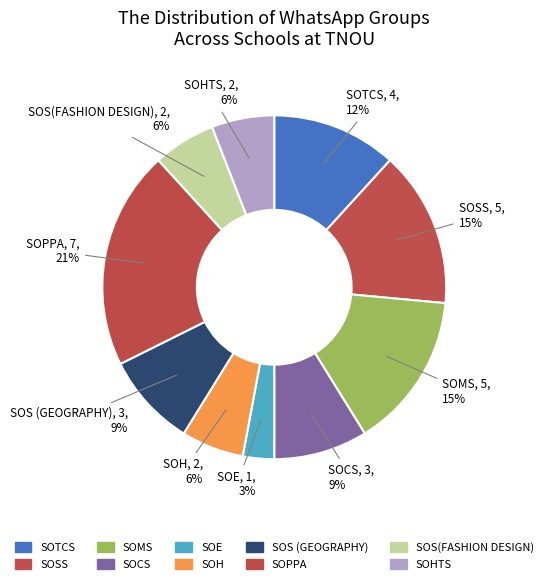

To the nearest percent, what portion does SOSS represent?

15%